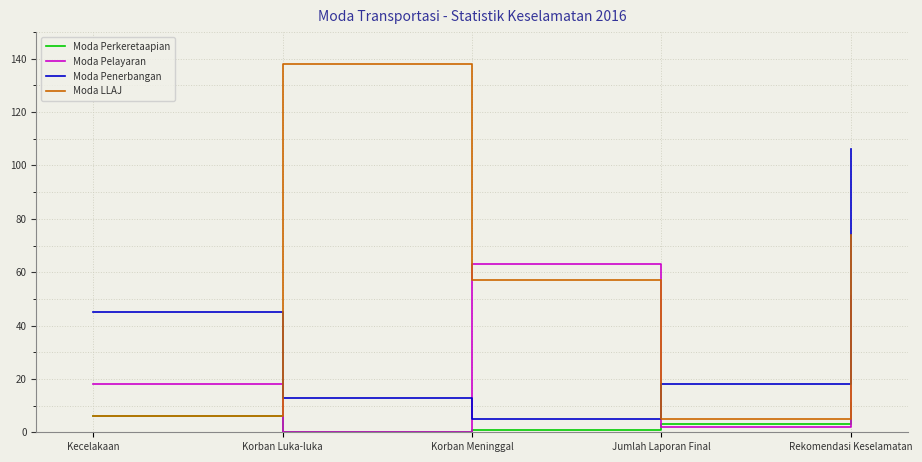

At which label does Moda Penerbangan first exceed 18?

Kecelakaan